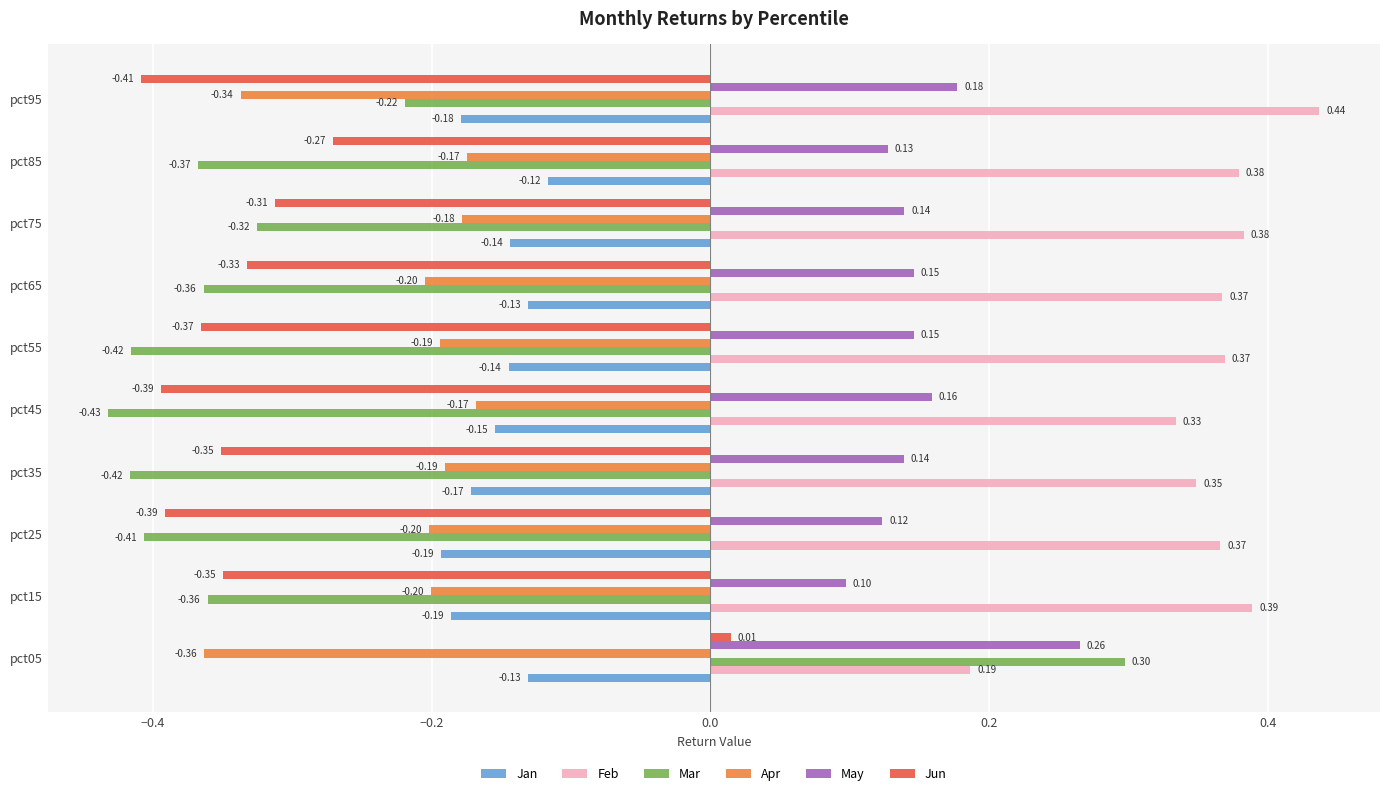

What is the difference between the highest and lowest values at pct55?

0.8